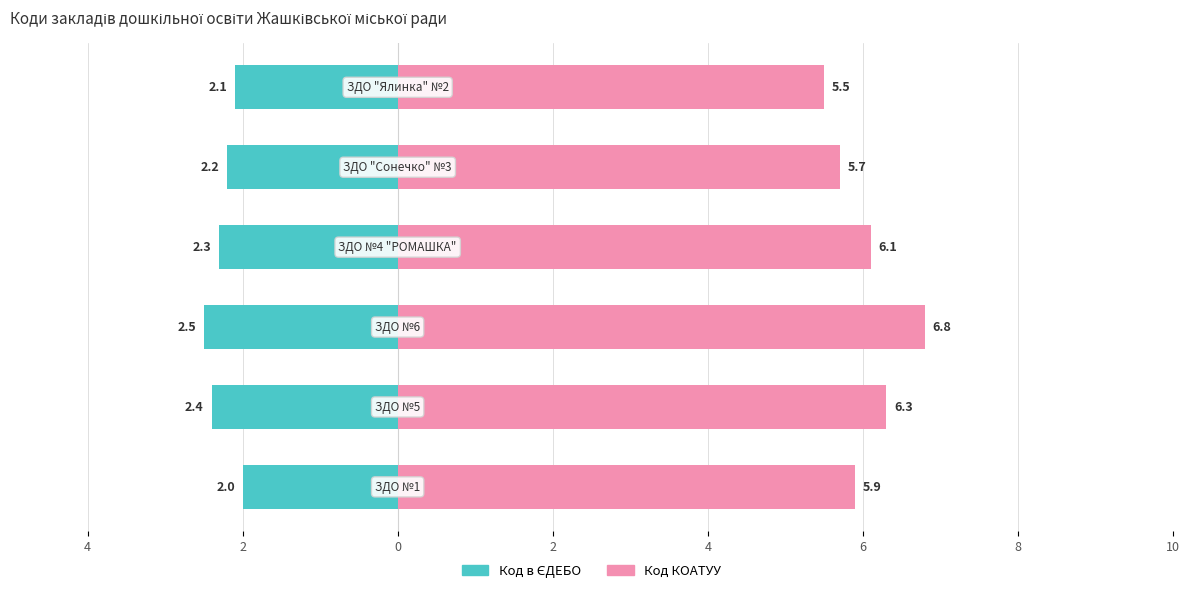

What are all the series names shown in the legend?

Код в ЄДЕБО, Код КОАТУУ